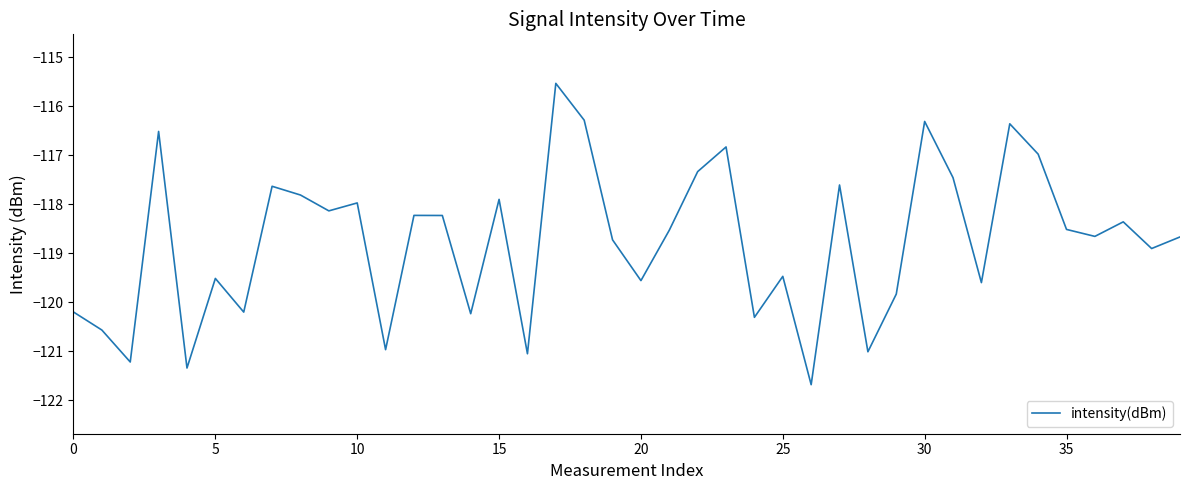

What is the maximum value shown in the chart?

-115.5